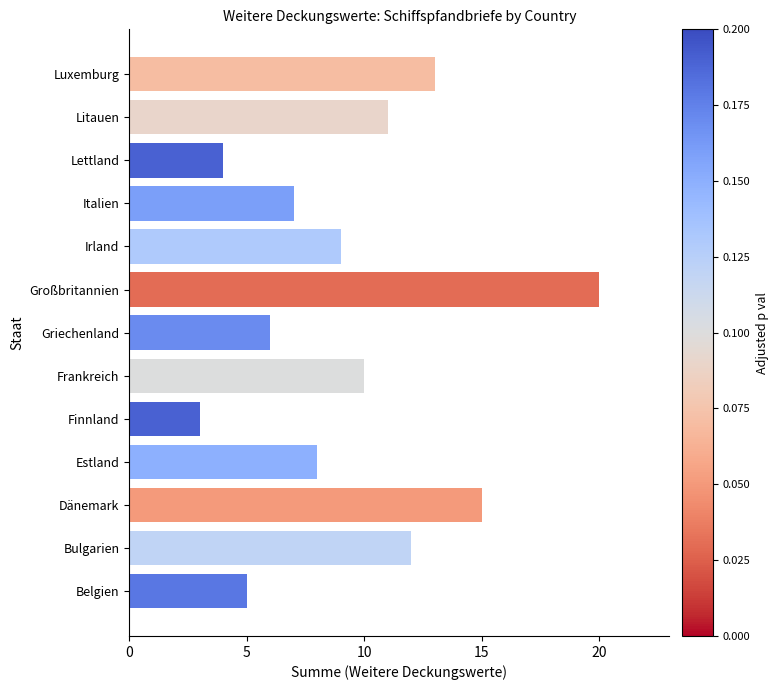

True or false: the data shows 9 at Irland.

True